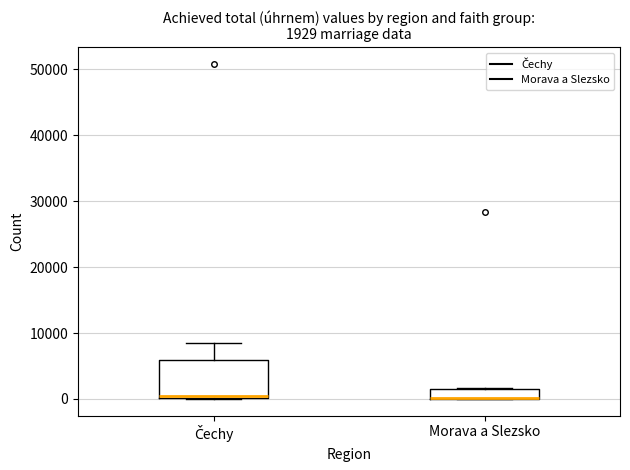

Which box is the tallest, from its lower edge to its upper edge?

Čechy